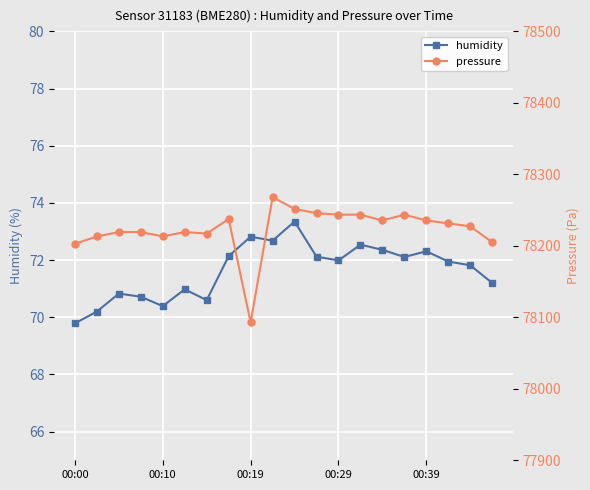

How many lines are shown in the chart?

2